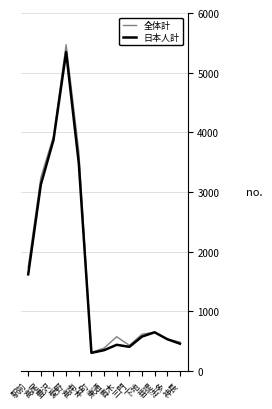

Which series has the widest spread of values?

全体計